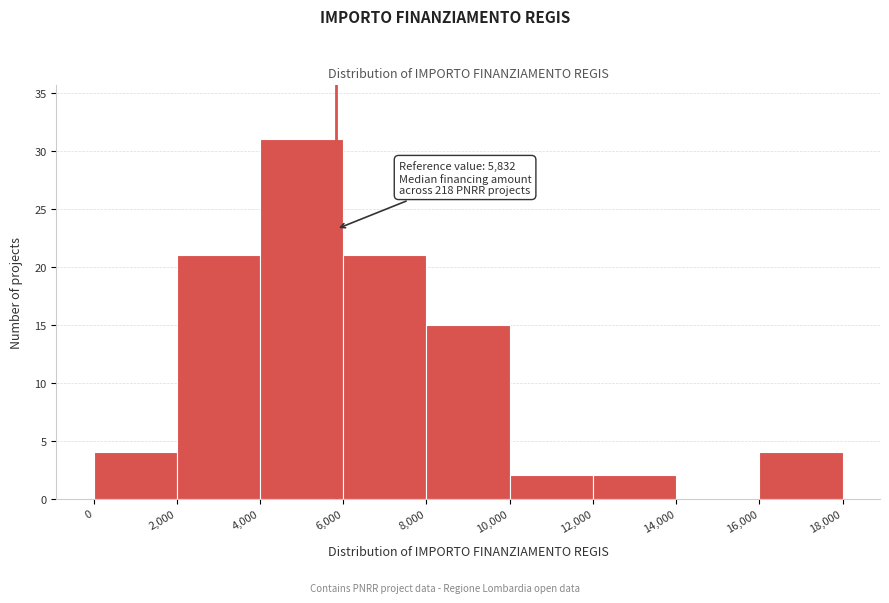

Over which range of the x-axis is the bar tallest?

4,000 to 6,000